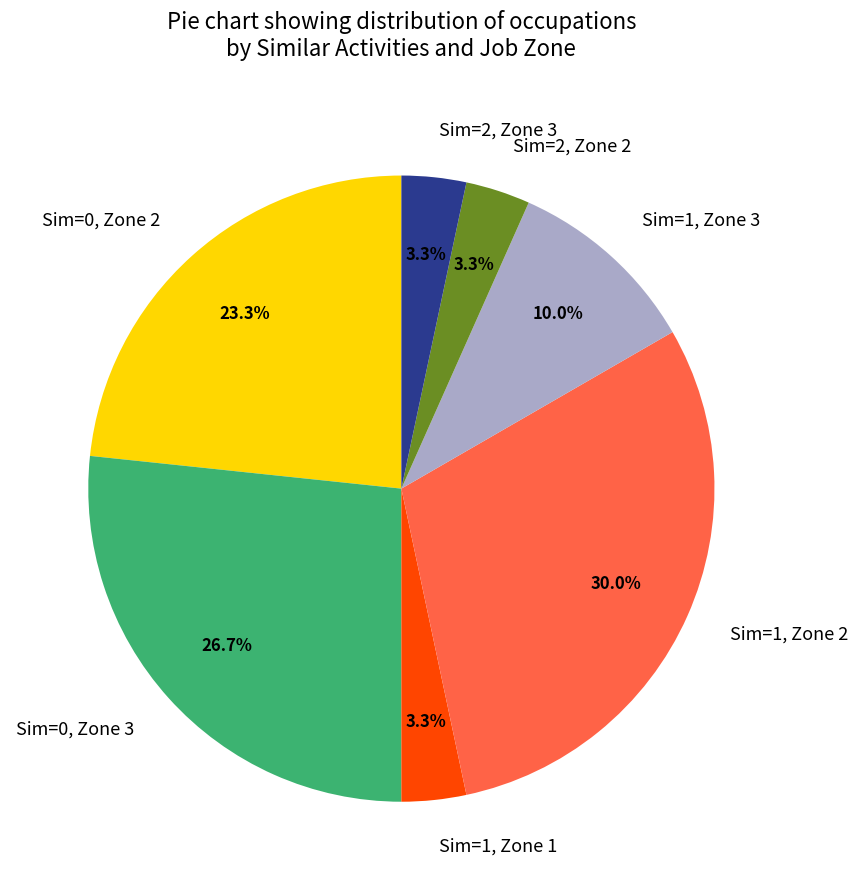

Which category has the biggest portion of the pie?

Sim=1, Zone 2